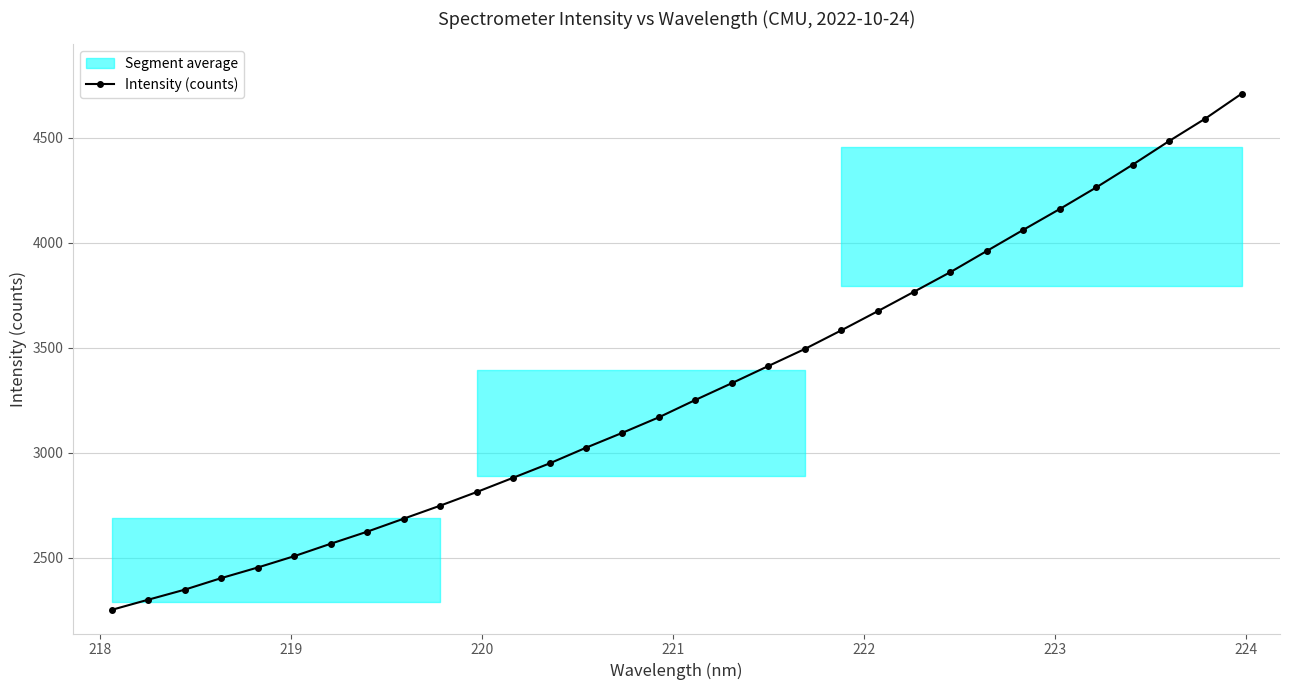

What is the minimum value for Intensity (counts)?

2251.8